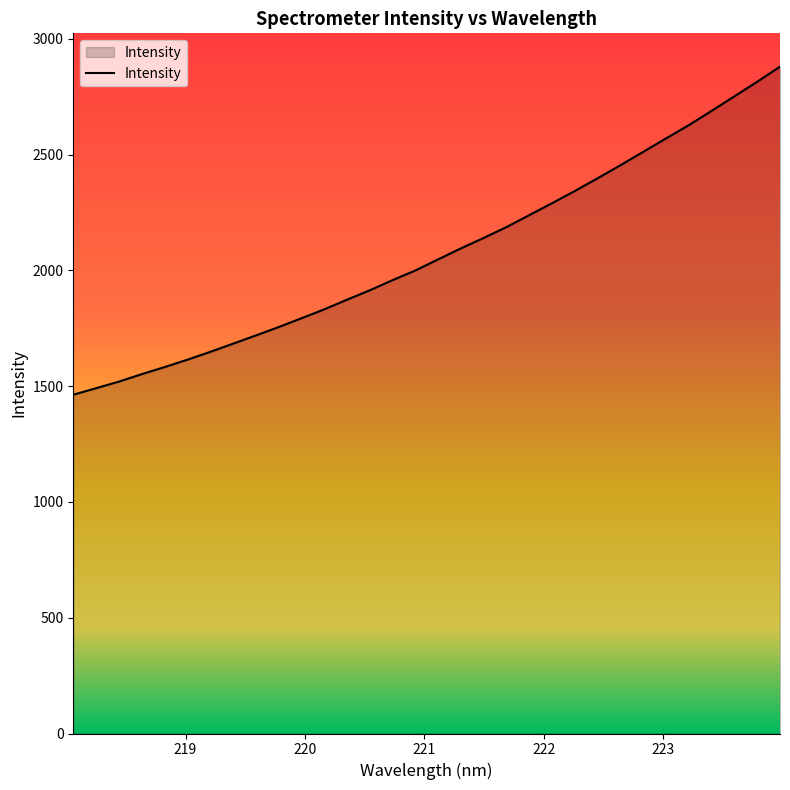

What is the difference between the maximum and minimum values?

1416.4